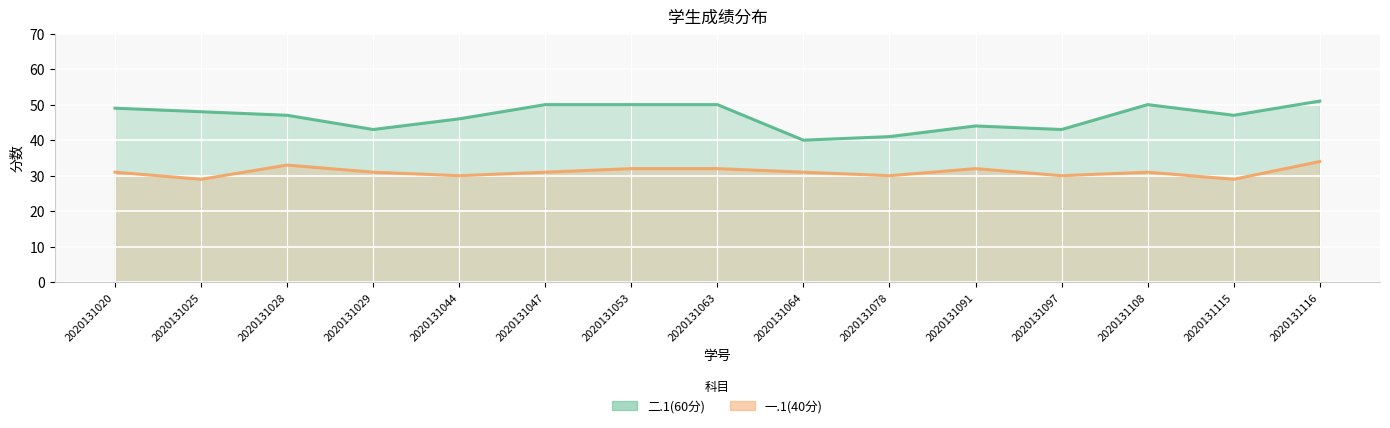

At which label does 一.1(40分) reach its peak?

2020131116